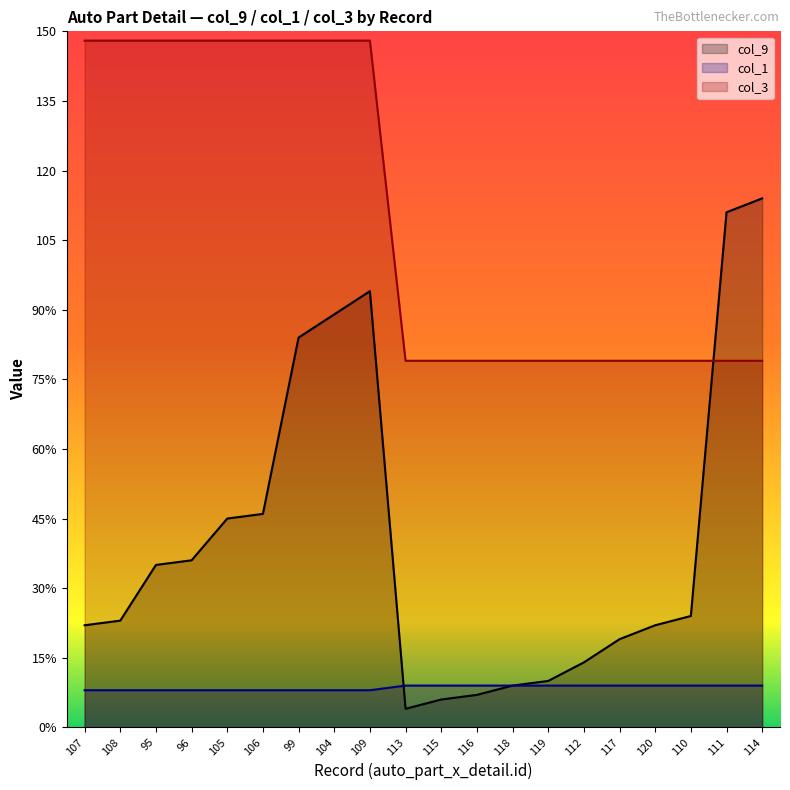

What is the minimum value shown in the chart?

4